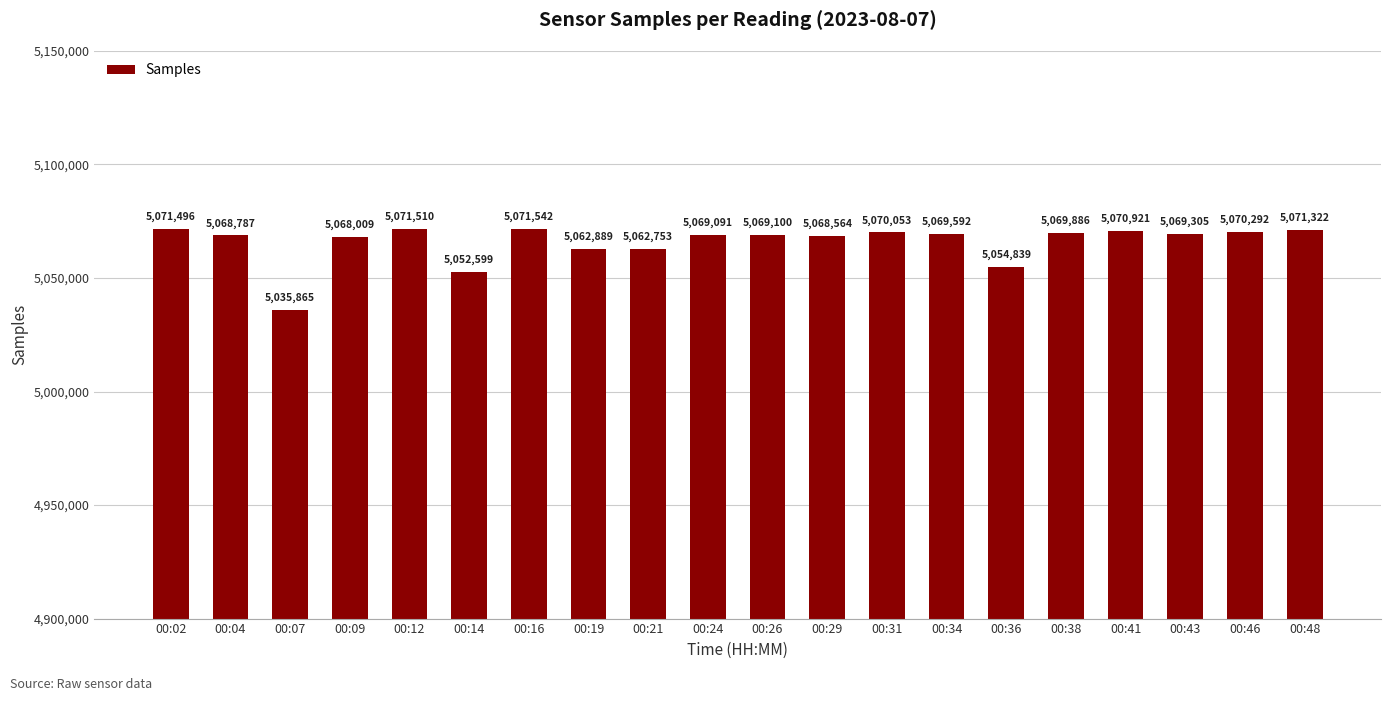

Where is the data nearest to the value 5053703?

00:14